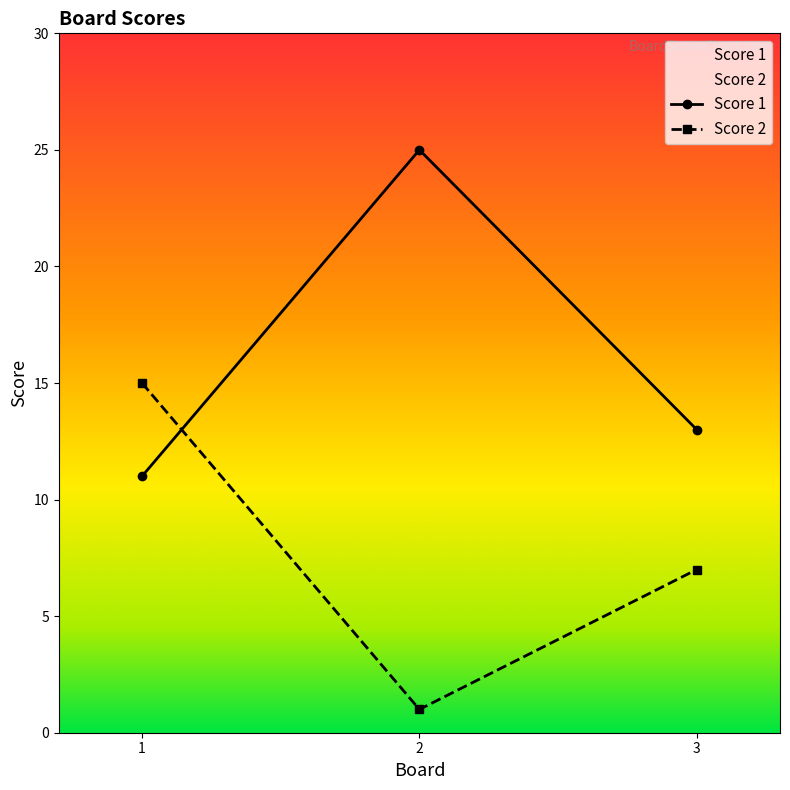

How many data points does each series have?

3